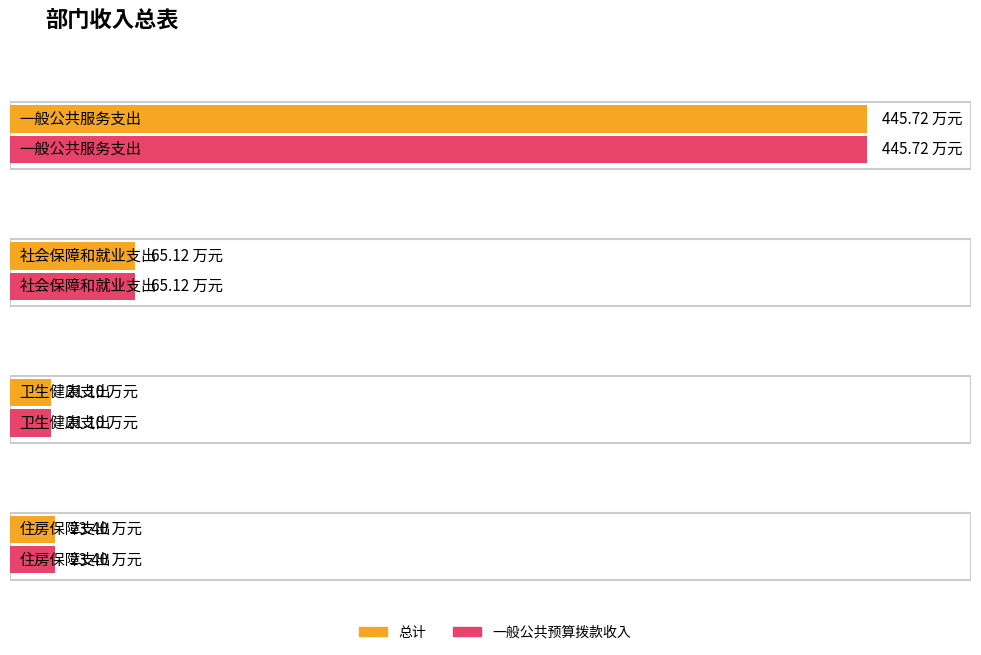

What is the label of the 4th bar from the right?

一般公共服务支出